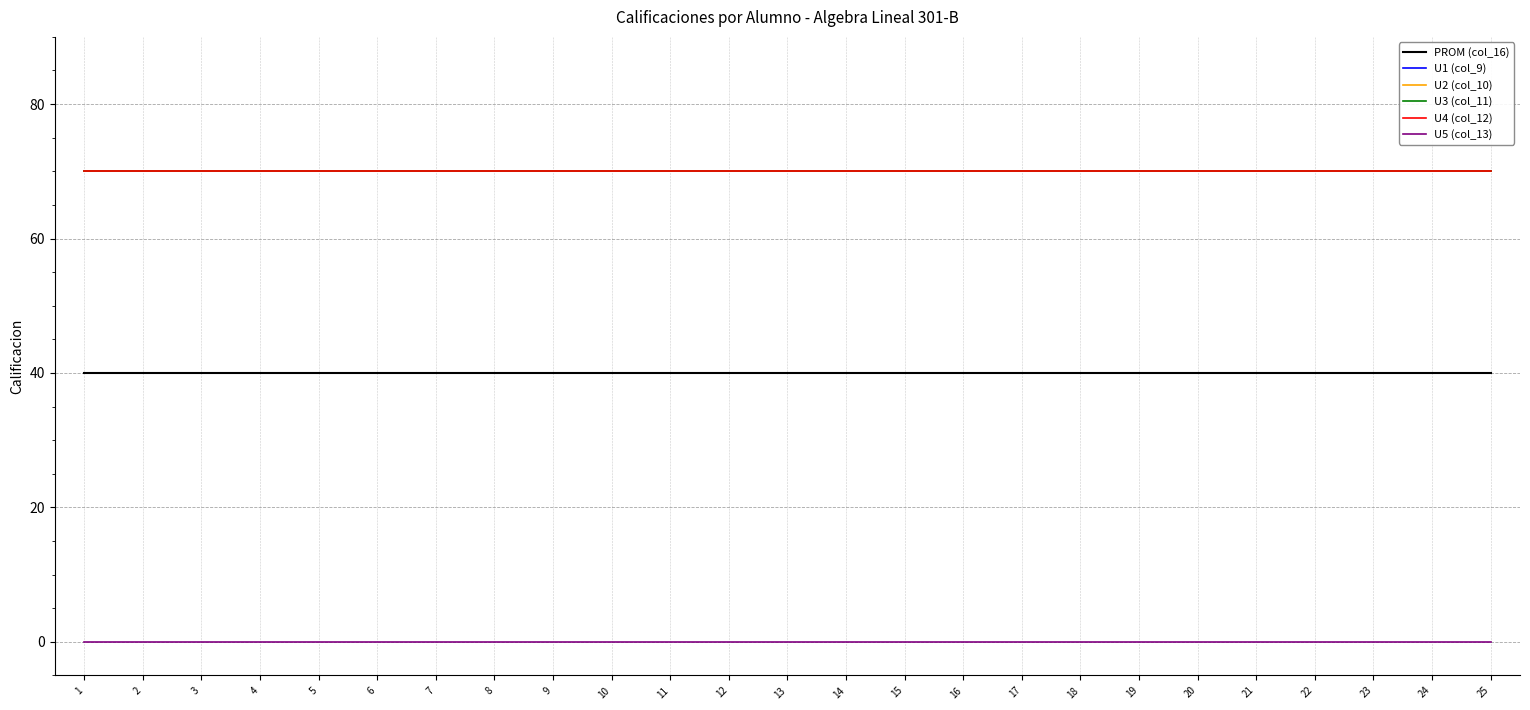

List the labels in order of U5 (col_13) value, smallest first.

1, 2, 3, 4, 5, 6, 7, 8, 9, 10, 11, 12, 13, 14, 15, 16, 17, 18, 19, 20, 21, 22, 23, 24, 25